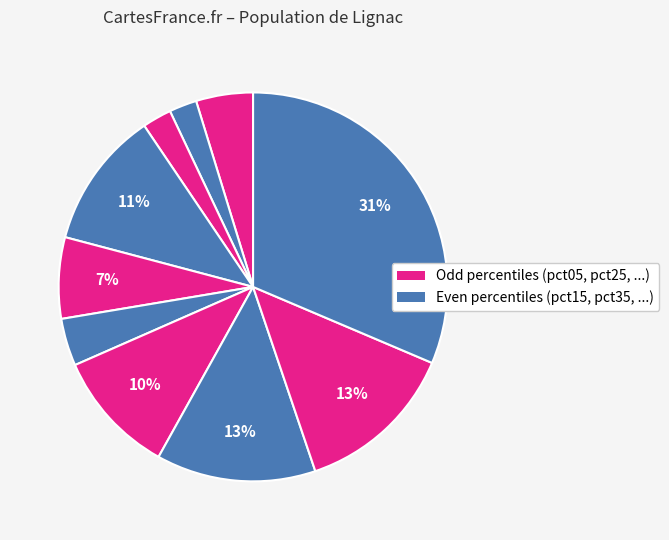

To the nearest percent, what is the difference between the largest and smallest slice percentages?

29%